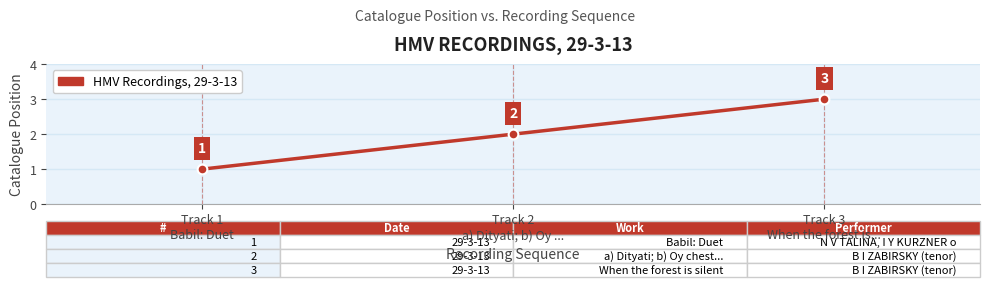

Reading right to left, list all the values displayed in this chart.

Track 3
When the forest is...=3	Track 2
a) Dityati; b) Oy ...=2	Track 1
Babil: Duet=1